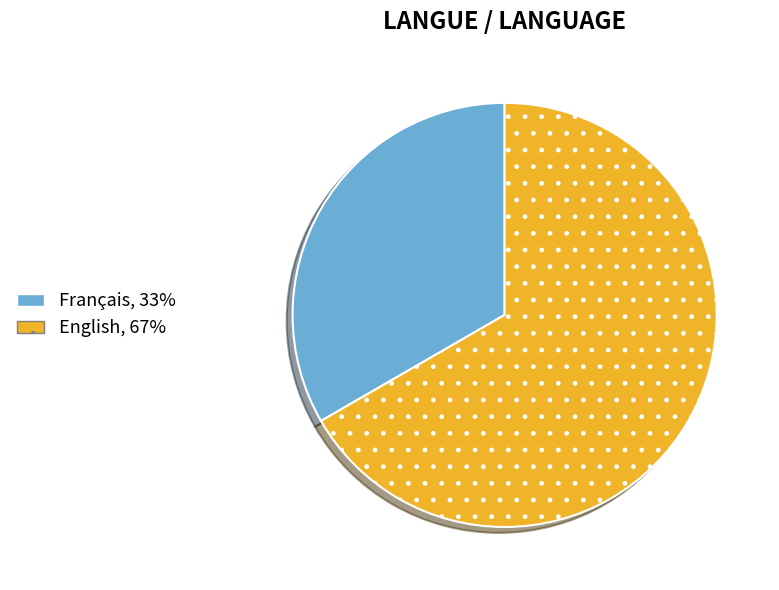

Do Français and English together represent more than half of the pie?

Yes